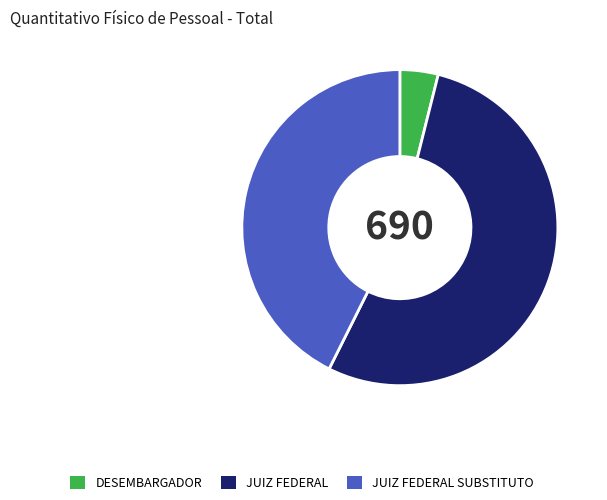

True or false: JUIZ FEDERAL accounts for 53% of the total.

True